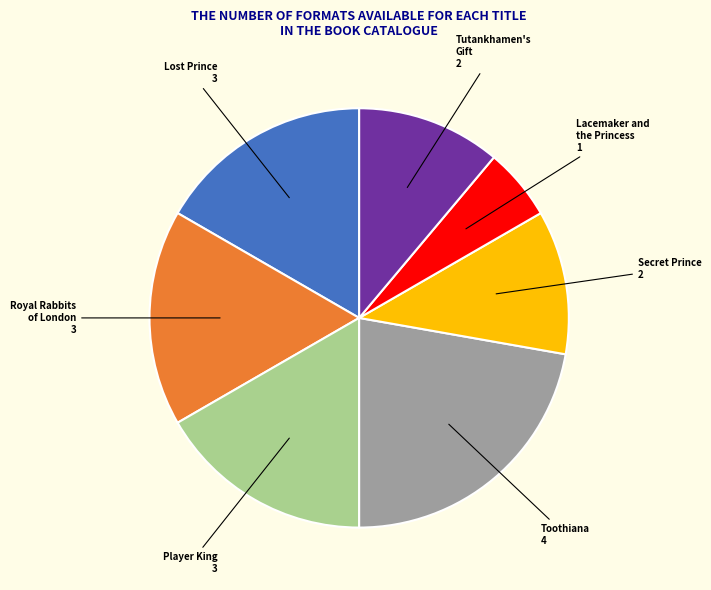

Does any single category account for the majority?

No